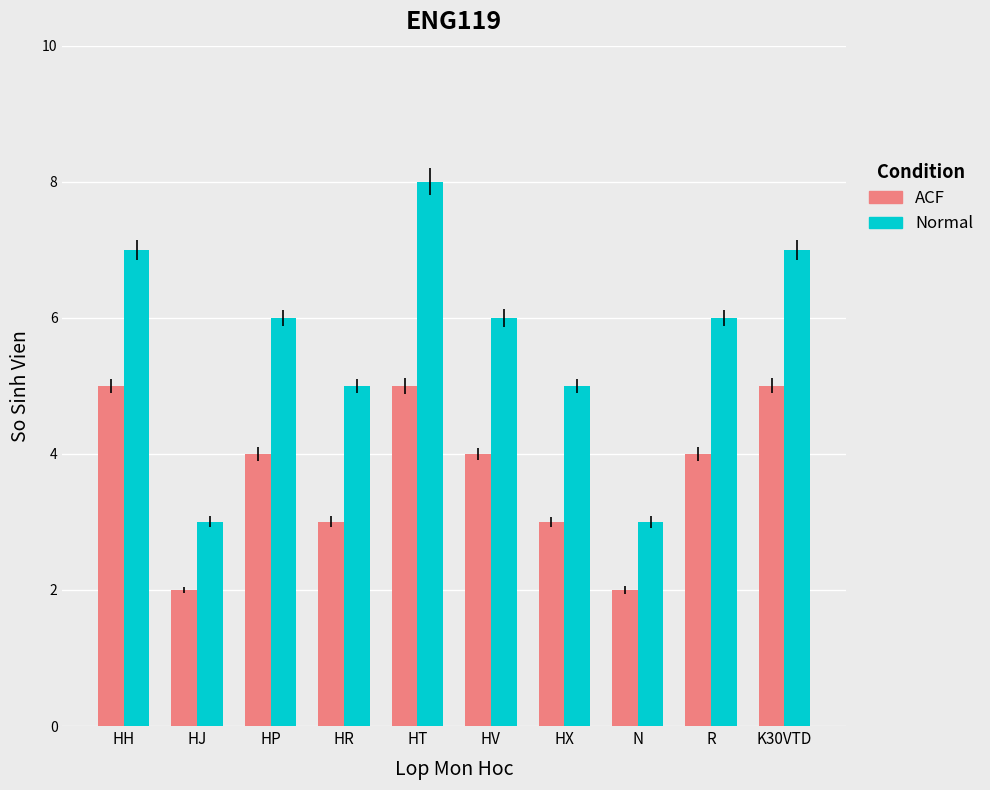

Which label corresponds to the largest value in the chart?

HT